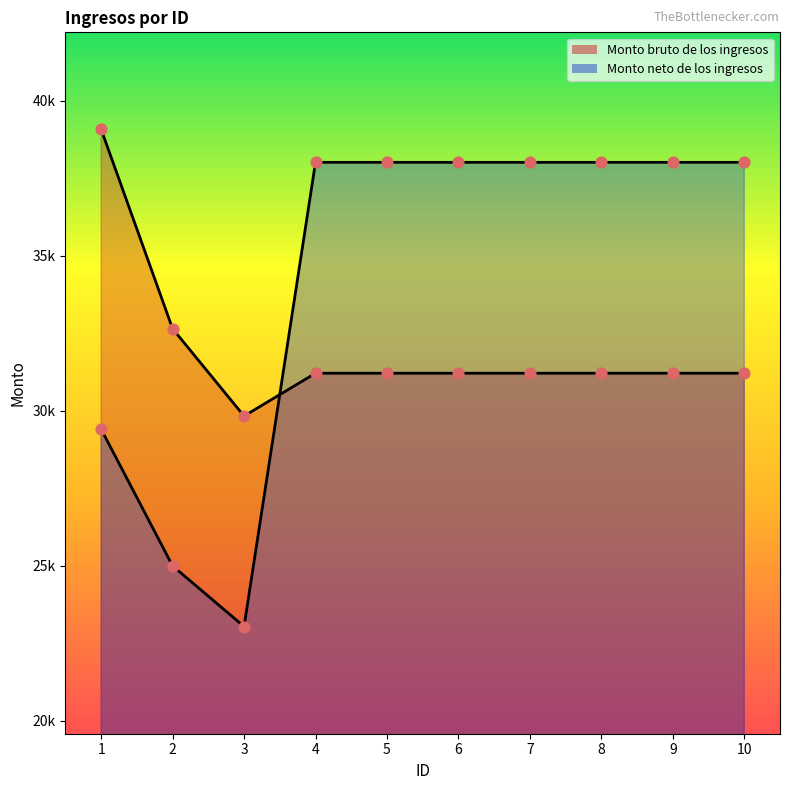

At how many categories does at least one series exceed 37248?

8